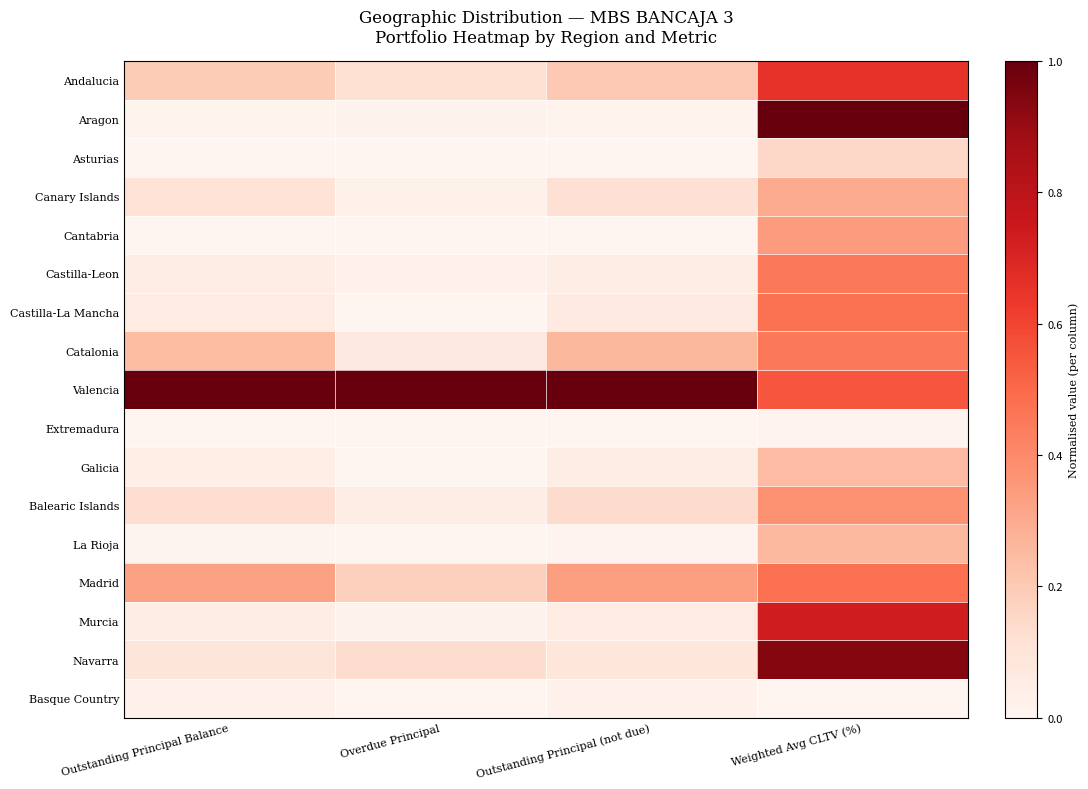

How many data points does each series have?

4